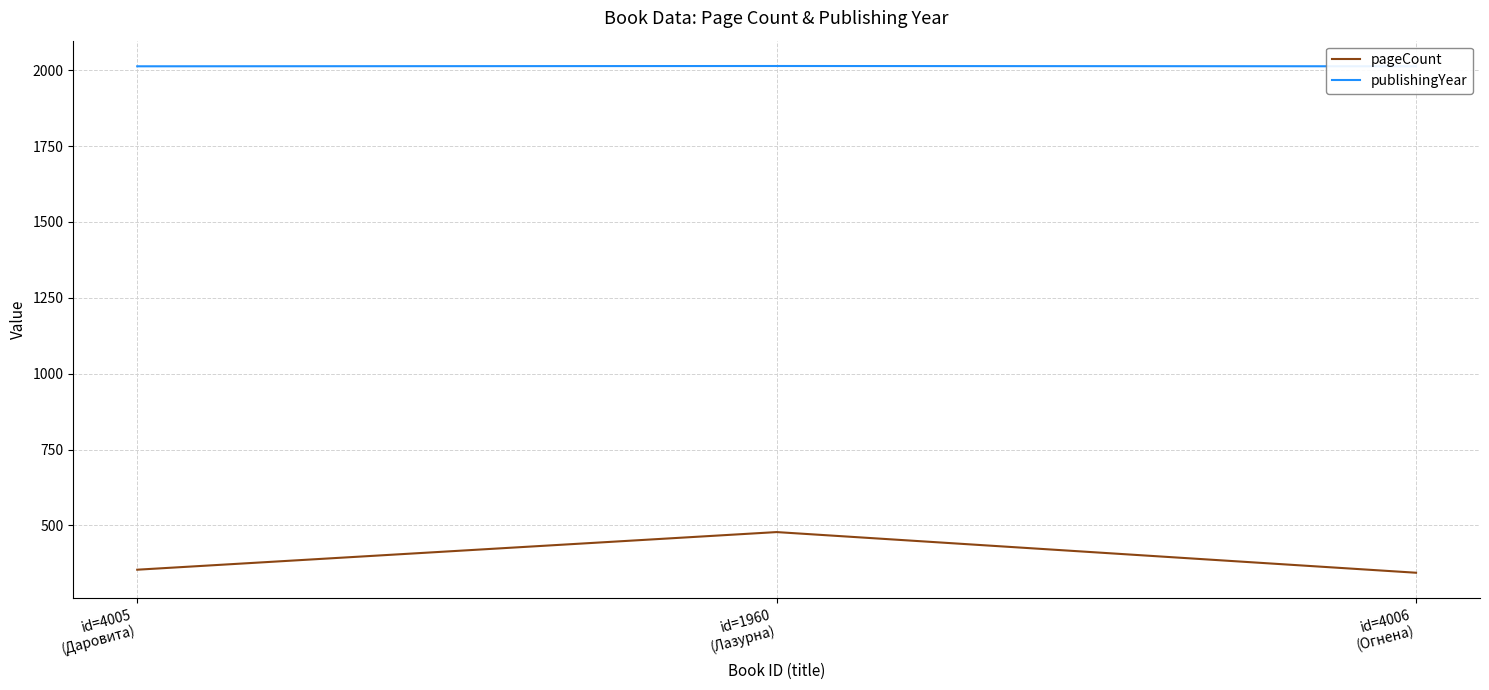

What is the lowest value of the pageCount series?

344